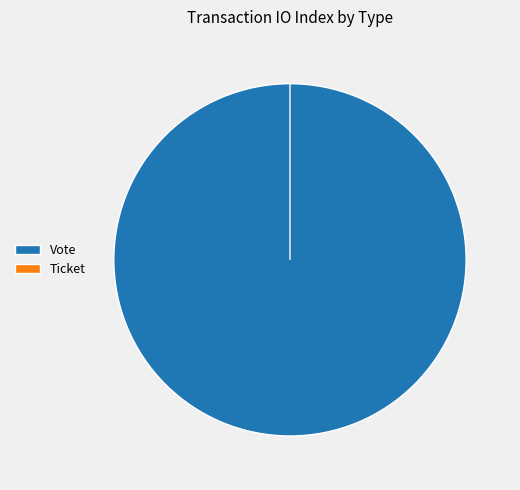

True or false: Vote accounts for 100% of the total.

True